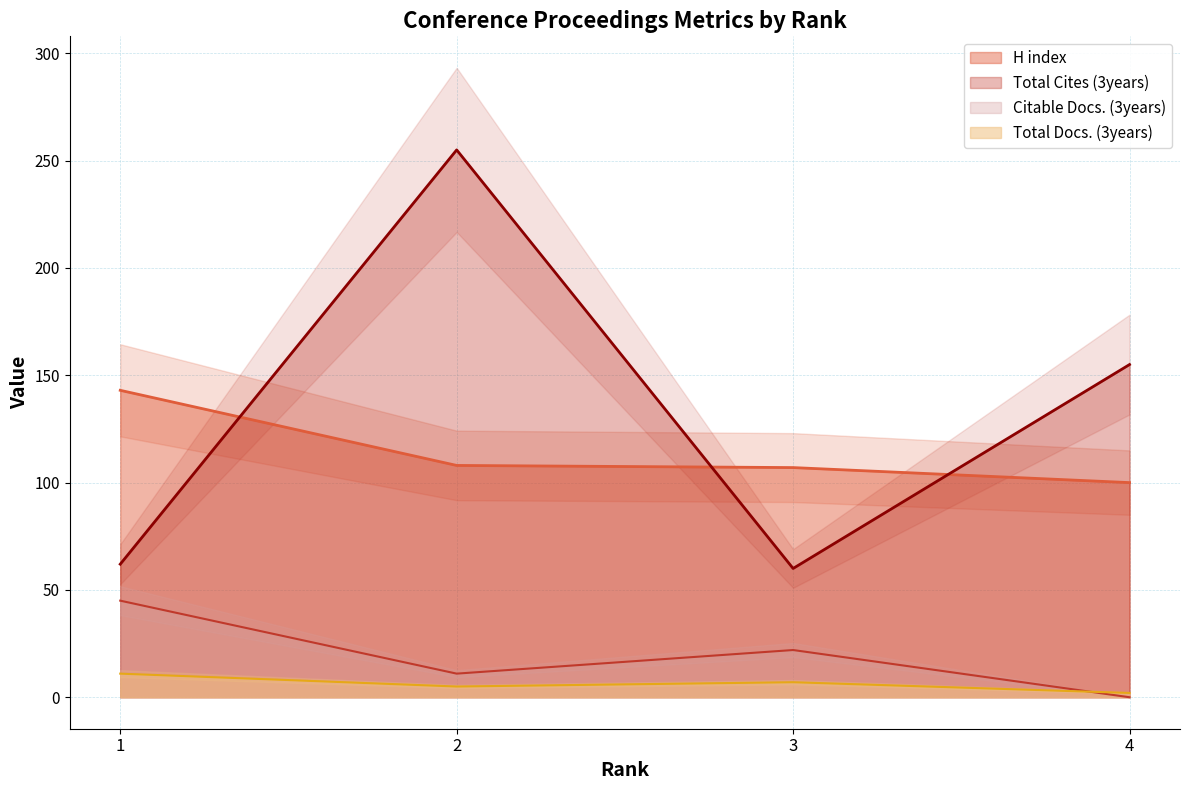

What is the value of the Total Docs. (3years) point at the 2nd from the left?

5